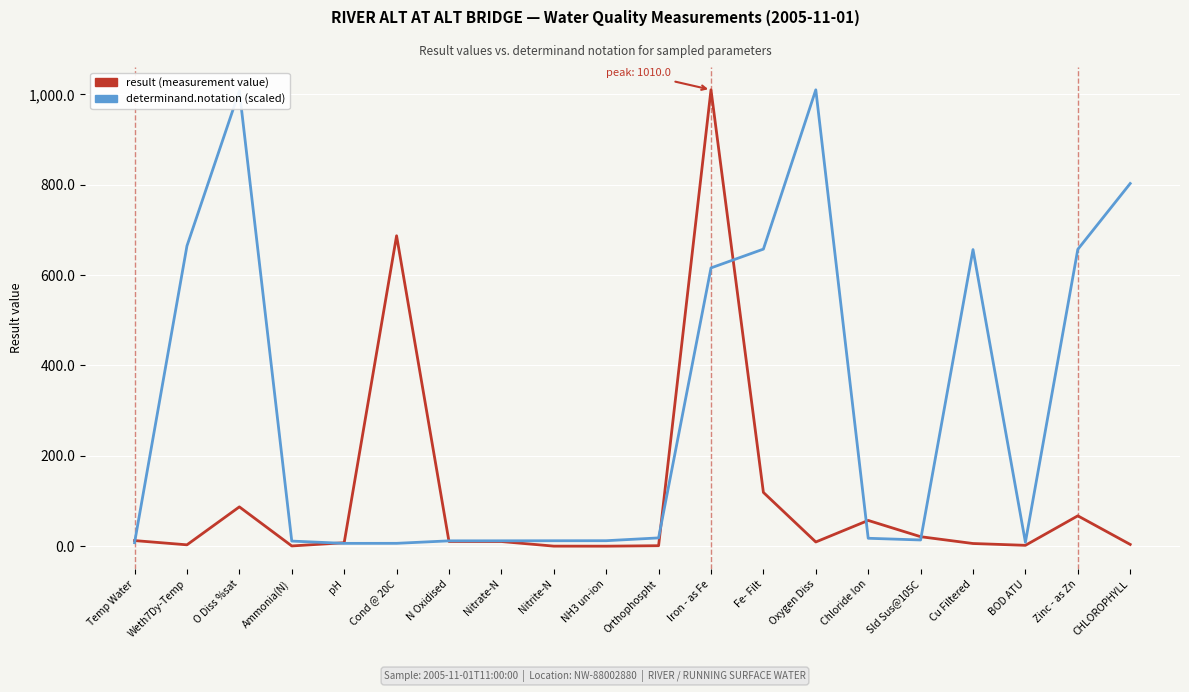

What position from the right is Chloride Ion?

6